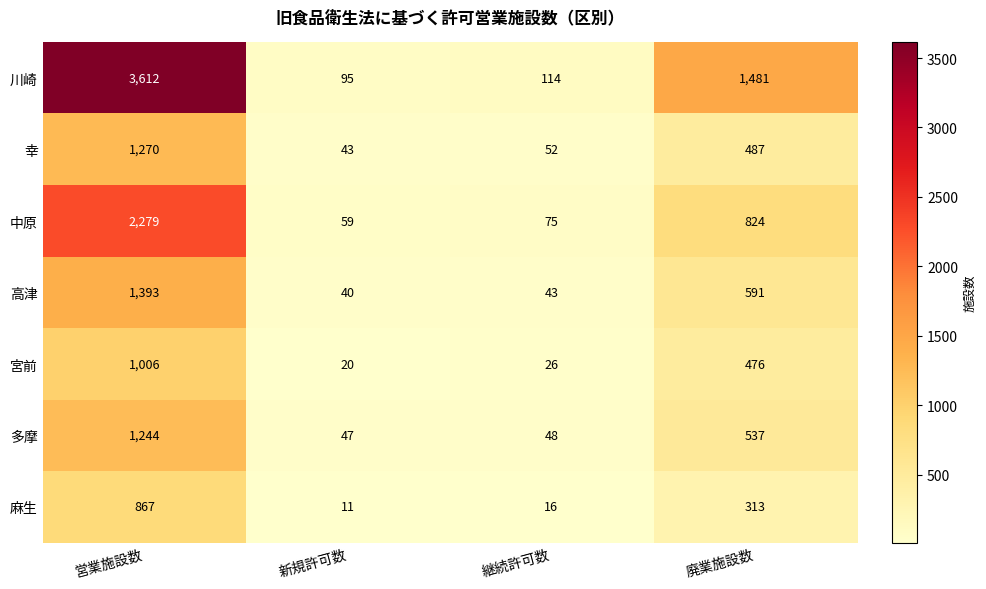

At which label is 川崎 closest to 1853?

廃業施設数